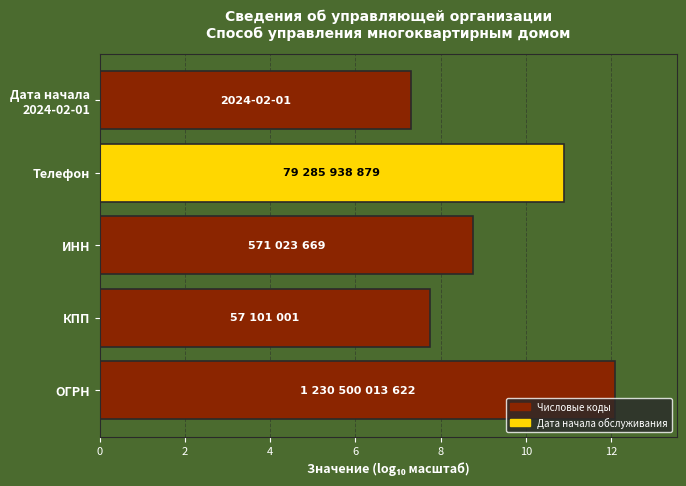

How many data points are less than 8?

2